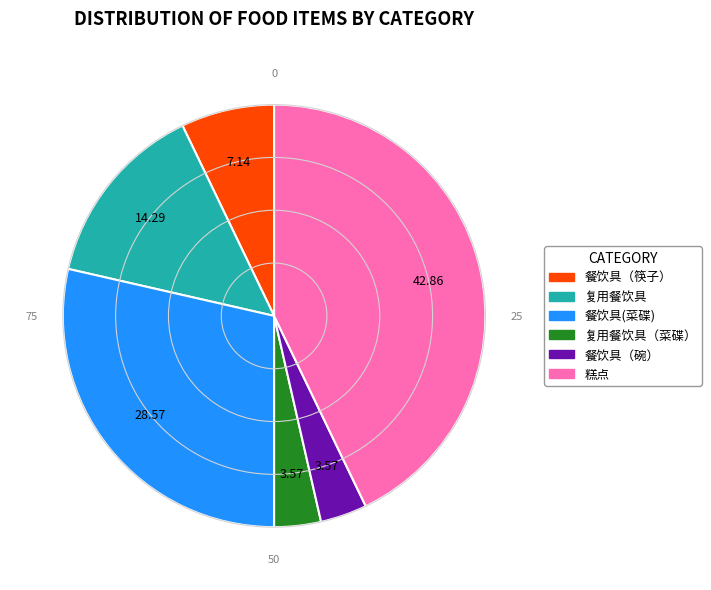

Is there any slice that represents more than half of the pie?

No